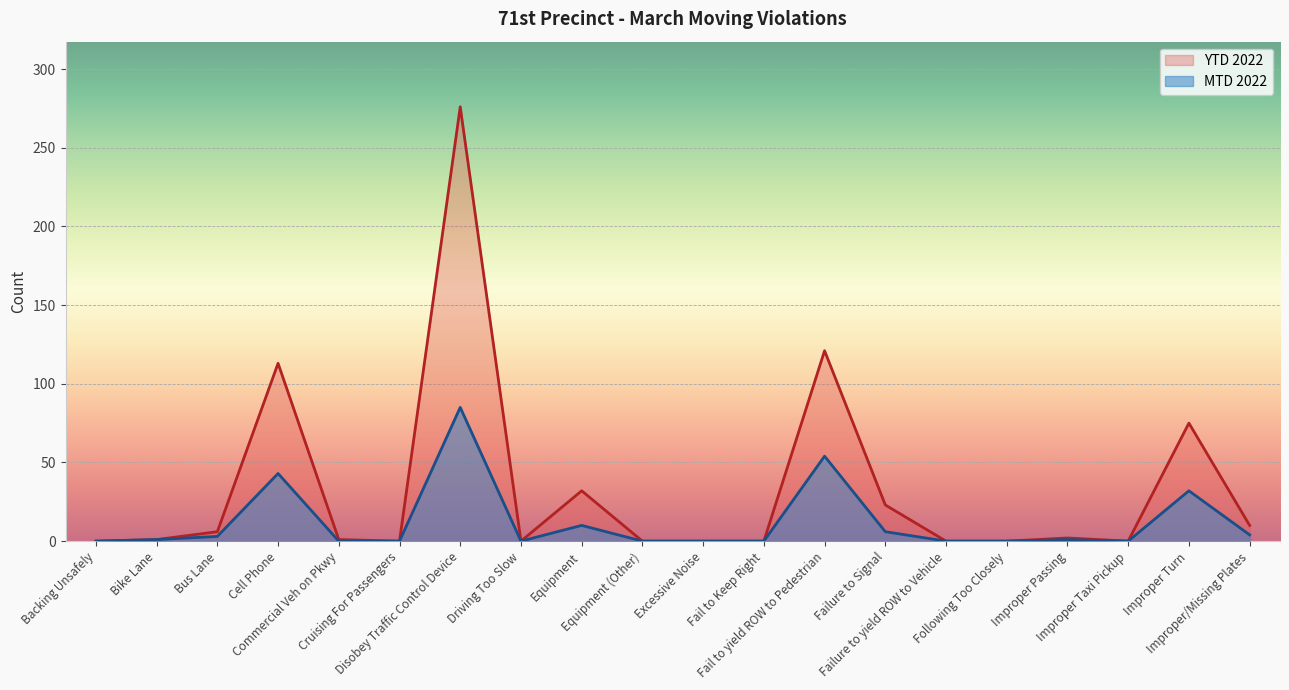

List the series in order of their overall mean, lowest first.

MTD 2022, YTD 2022